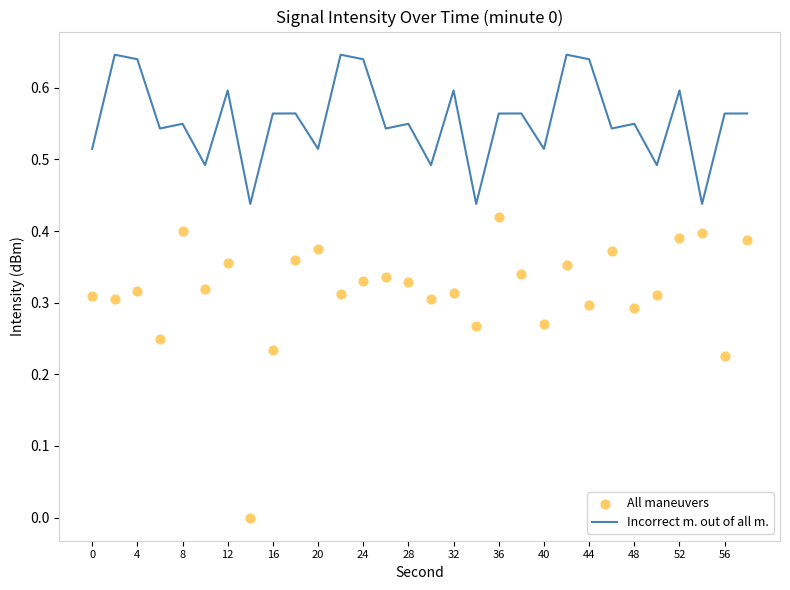

Which series contains the lowest Y value?

All maneuvers